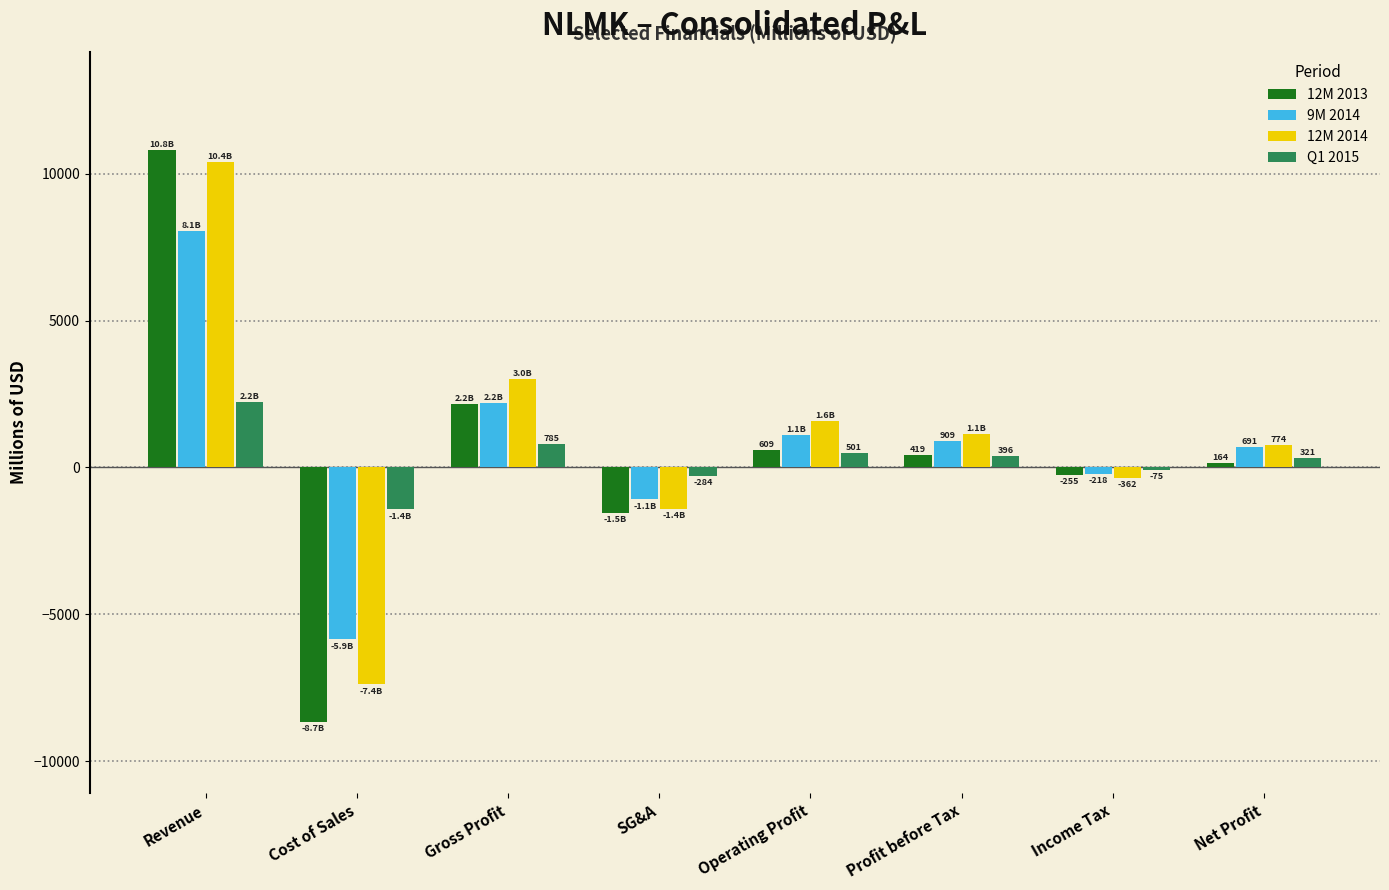

The value of Q1 2015 at Revenue is 2215.7. True or false?

True